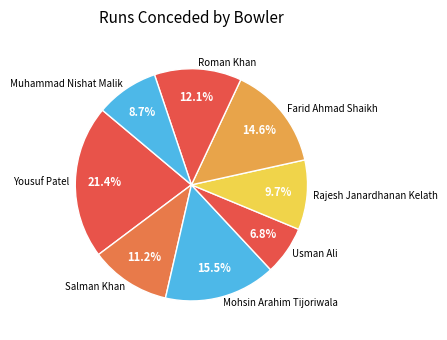

Is there a majority slice in this chart?

No